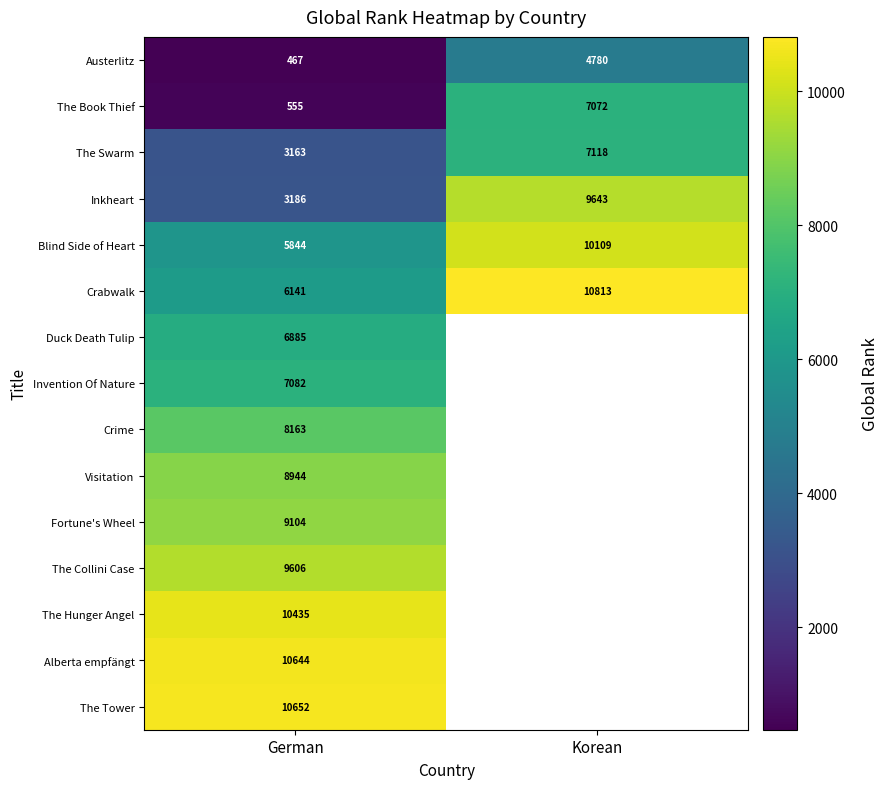

Is it true that Alberta empfängt equals 16527.7 at German?

False